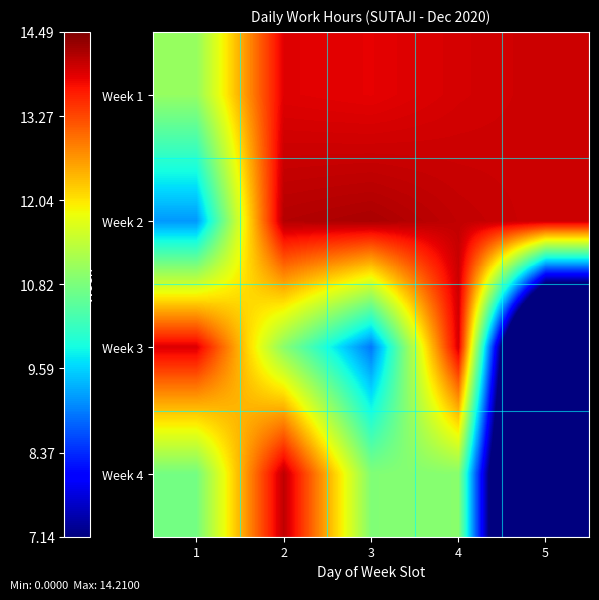

Reading right to left, transcribe all the data shown in this chart.

Week 1: 5=14.0	4=13.9	3=13.8	2=13.9	1=11.1
Week 2: 5=14.0	4=14.1	3=14.2	2=14.2	1=9.2
Week 3: 5=0.0	4=13.9	3=8.9	2=10.9	1=13.9
Week 4: 5=0.0	4=10.9	3=10.9	2=14.1	1=10.8